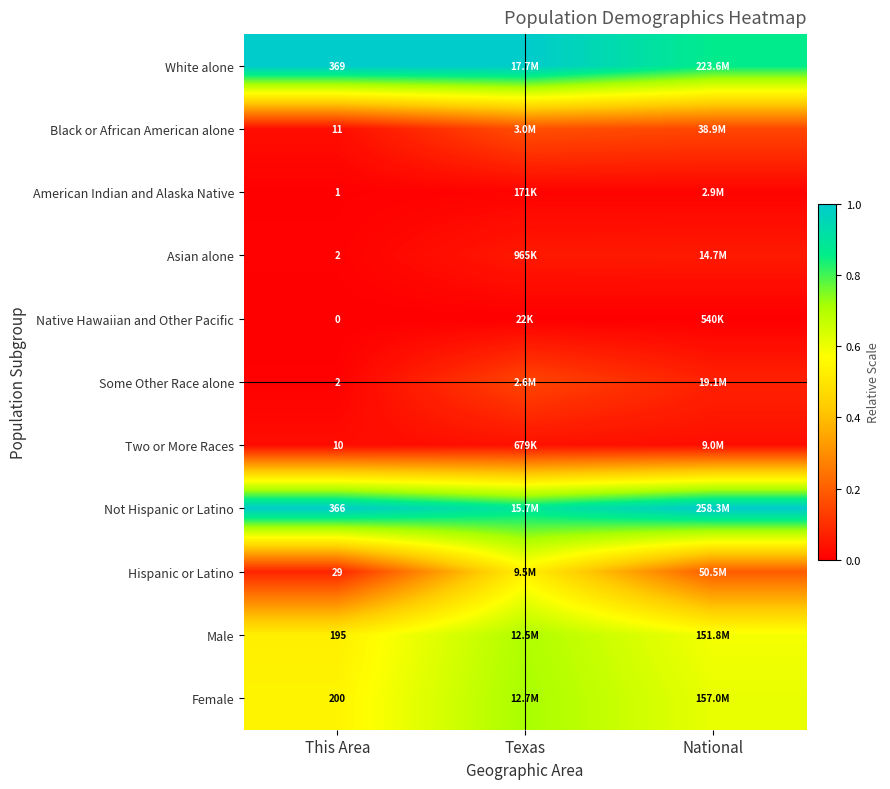

Which series changed the most between This Area and National?

White alone